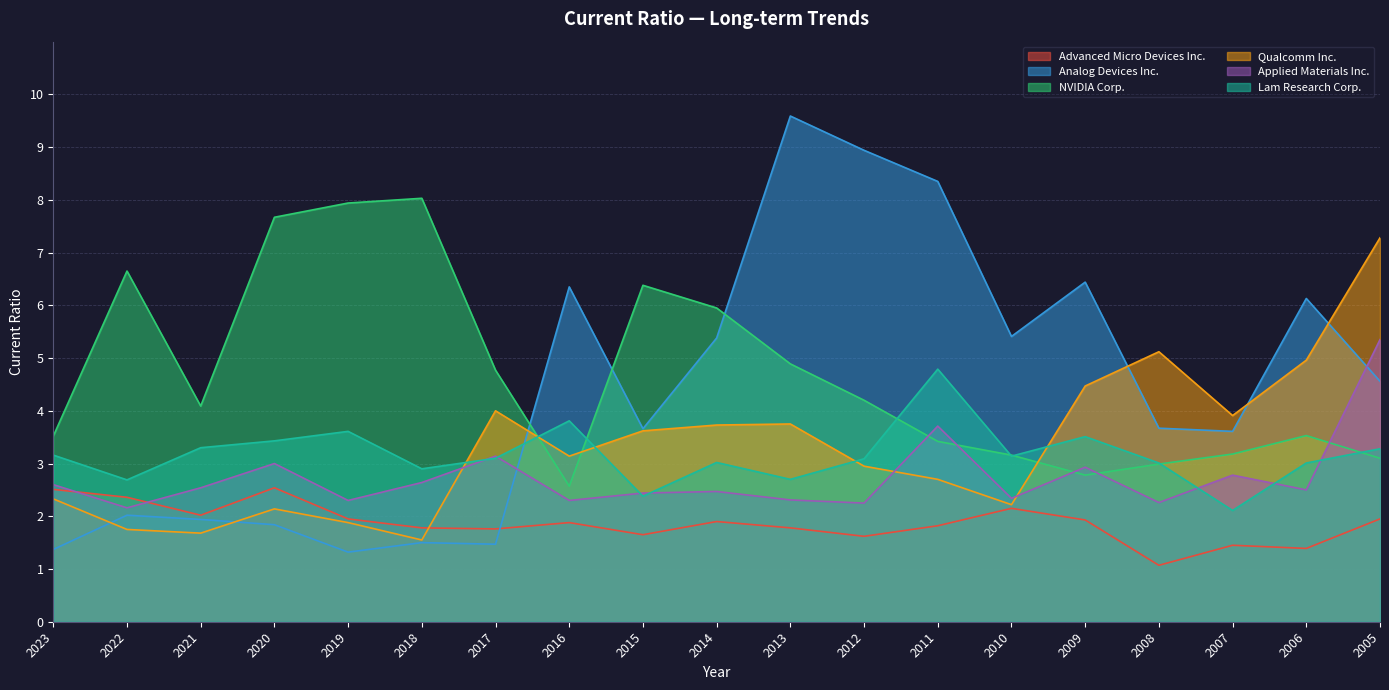

Which category has the lowest value in the Applied Materials Inc. series?

2022